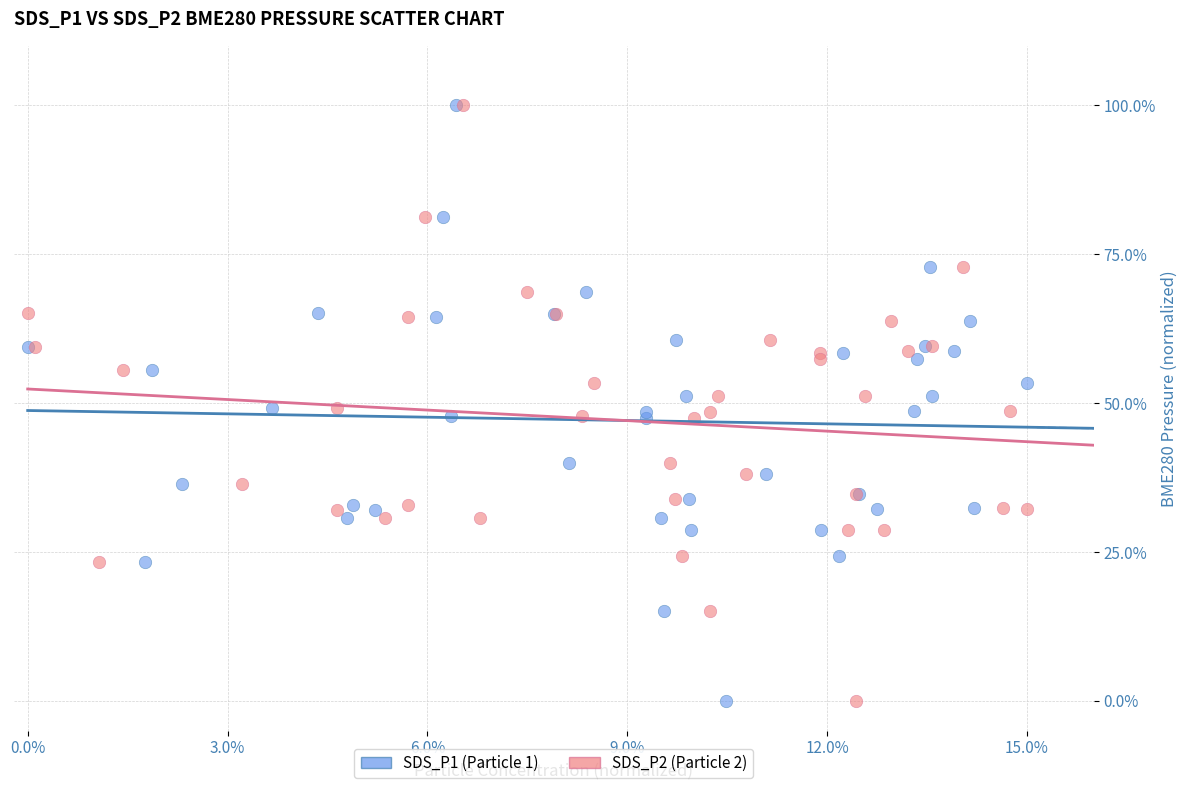

What are all the series names shown in the legend?

SDS_P1 (Particle 1), SDS_P2 (Particle 2)